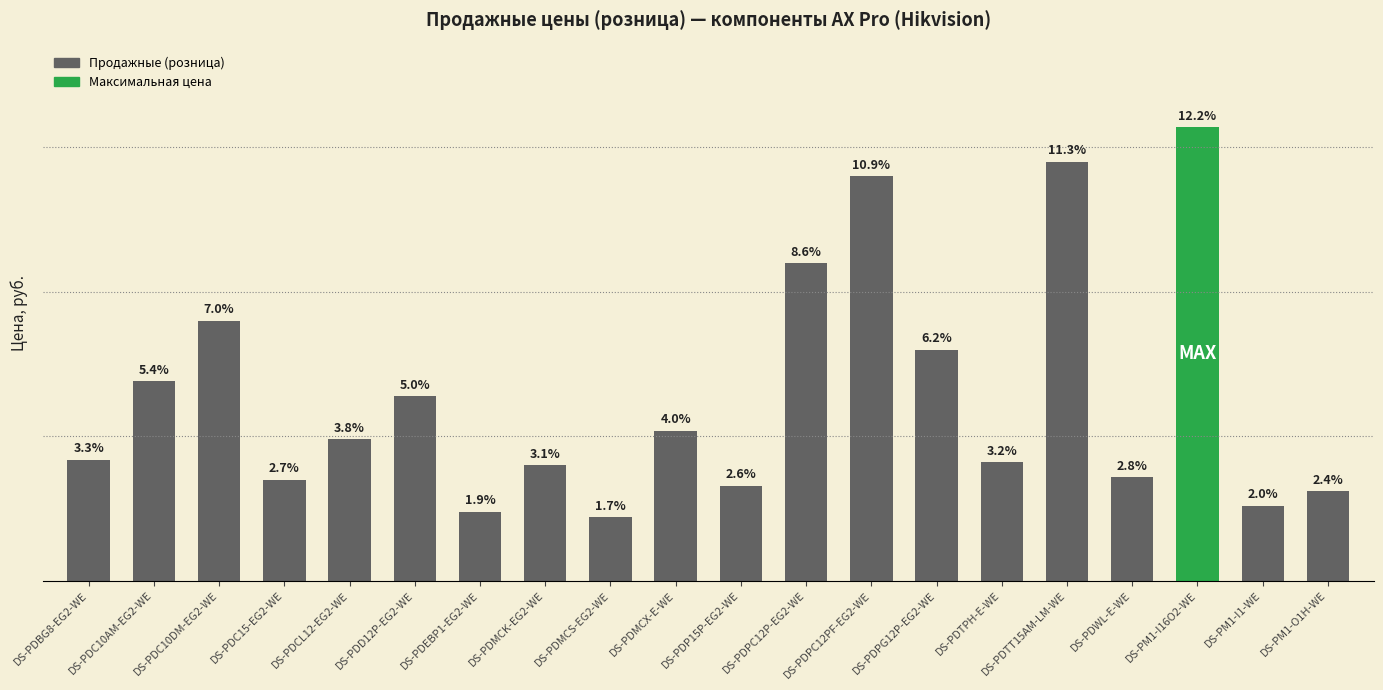

Reading left to right, what are all the values shown in this chart?

4190	6890	8990	3490	4890	6390	2390	3990	2190	5190	3290	10990	13990	7990	4090	14490	3590	15690	2590	3090